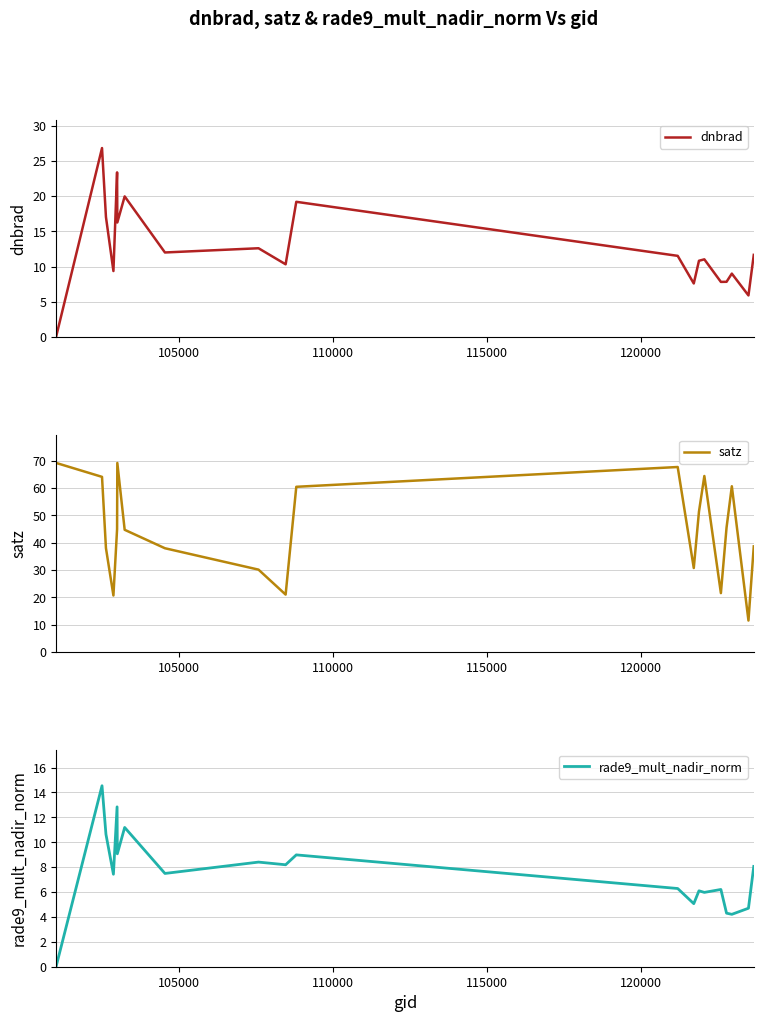

What is the lowest value of the satz series?

11.5